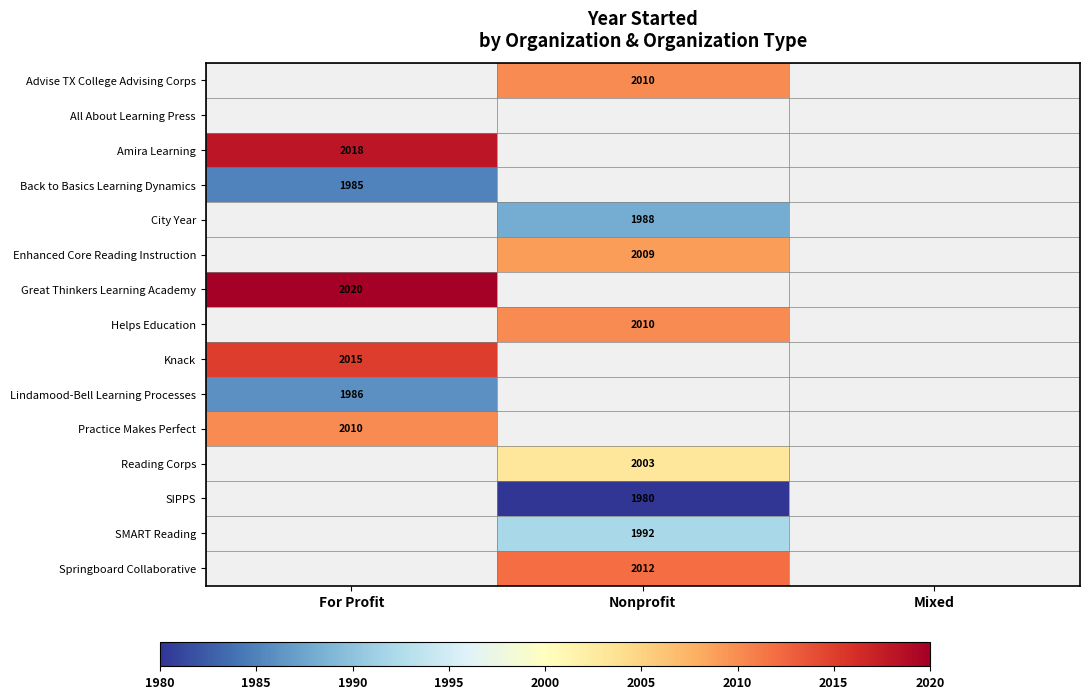

The City Year series shows 1988 at Nonprofit. True or false?

True